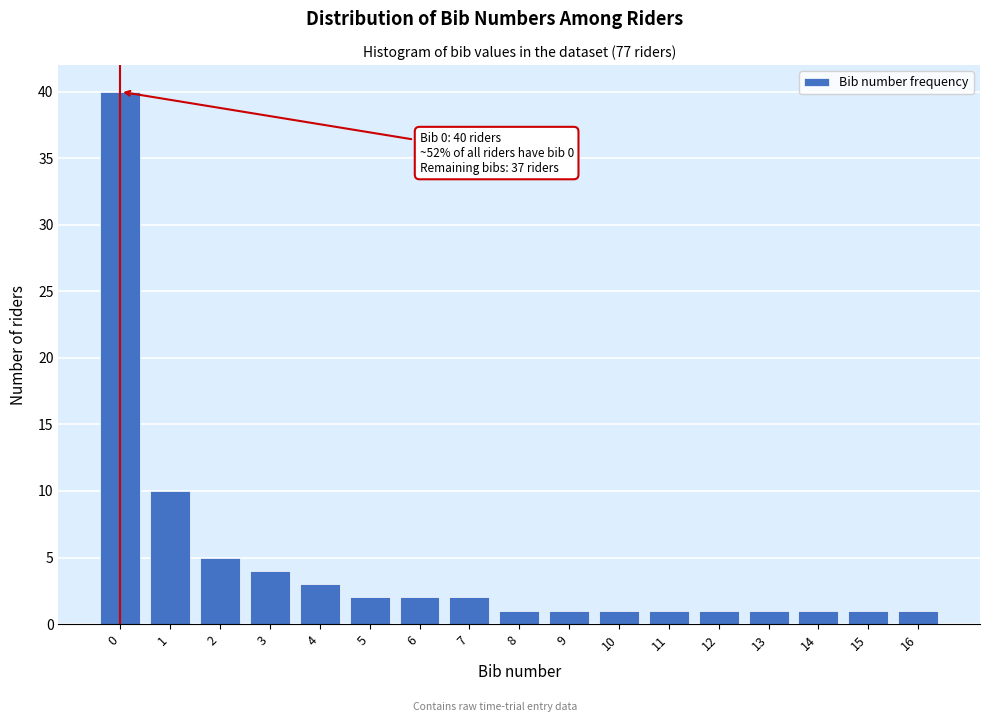

Reading left to right, transcribe all the data shown in this chart.

40	10	5	4	3	2	2	2	1	1	1	1	1	1	1	1	1